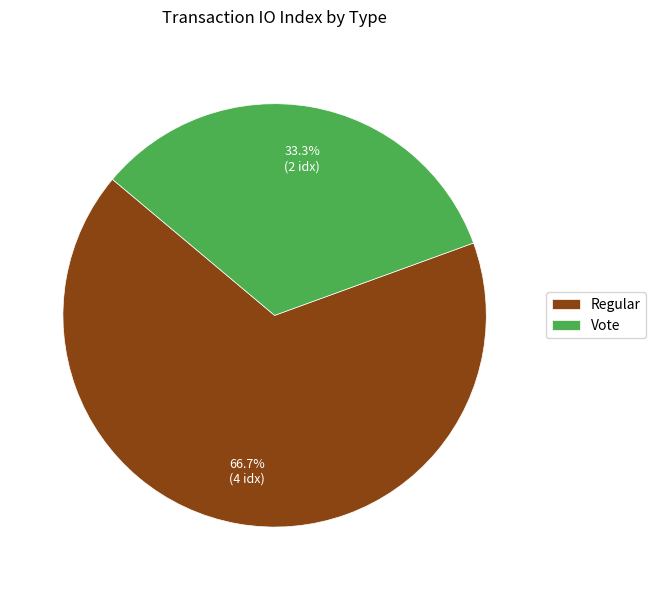

What is the largest slice in the pie chart?

Regular